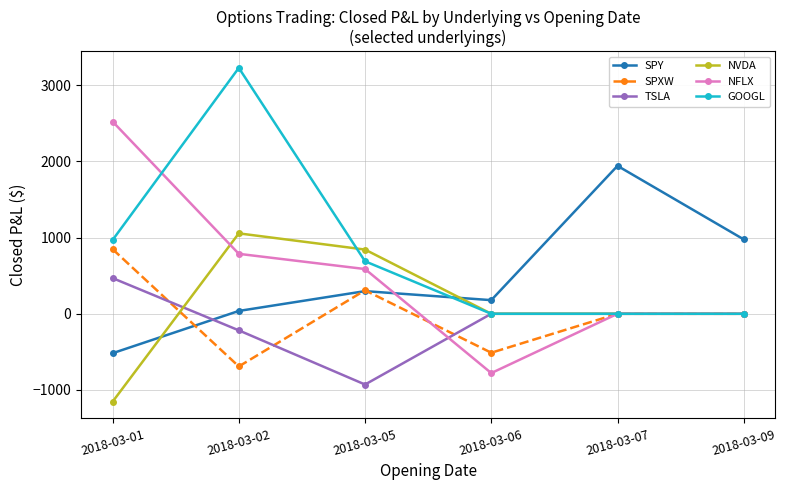

Is the value of SPXW at 2018-03-02 greater than the value of NVDA at 2018-03-01?

Yes